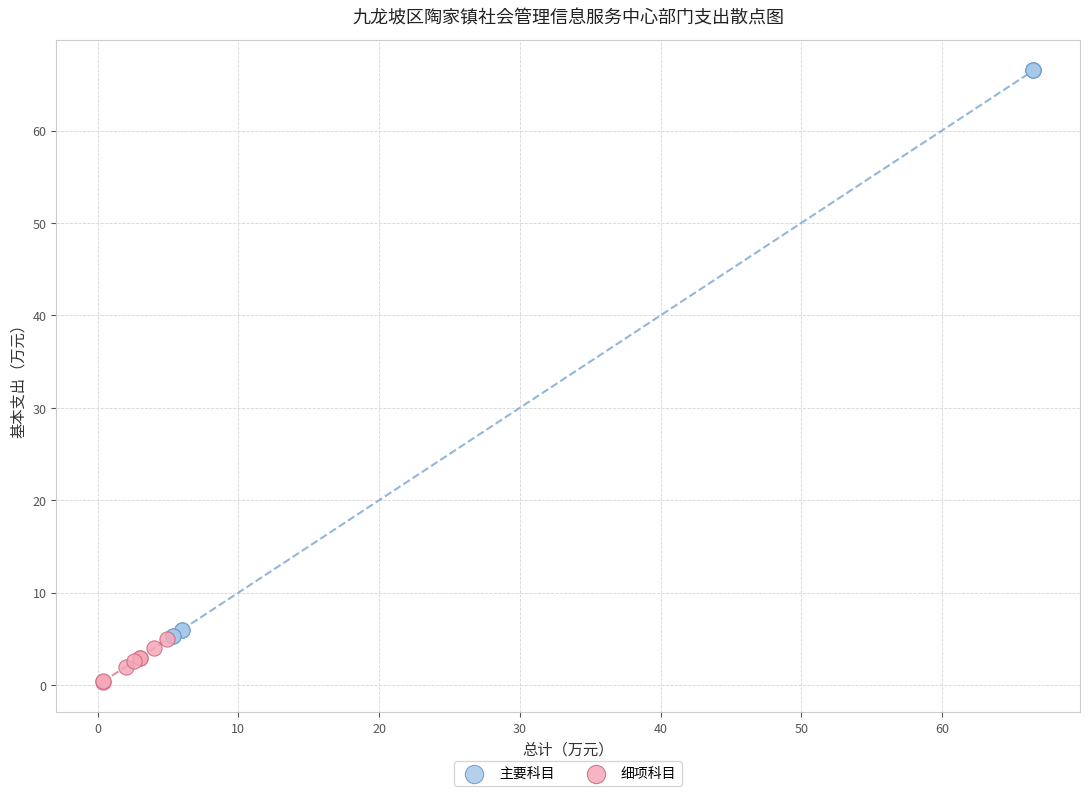

Which series has the widest spread of Y values?

主要科目